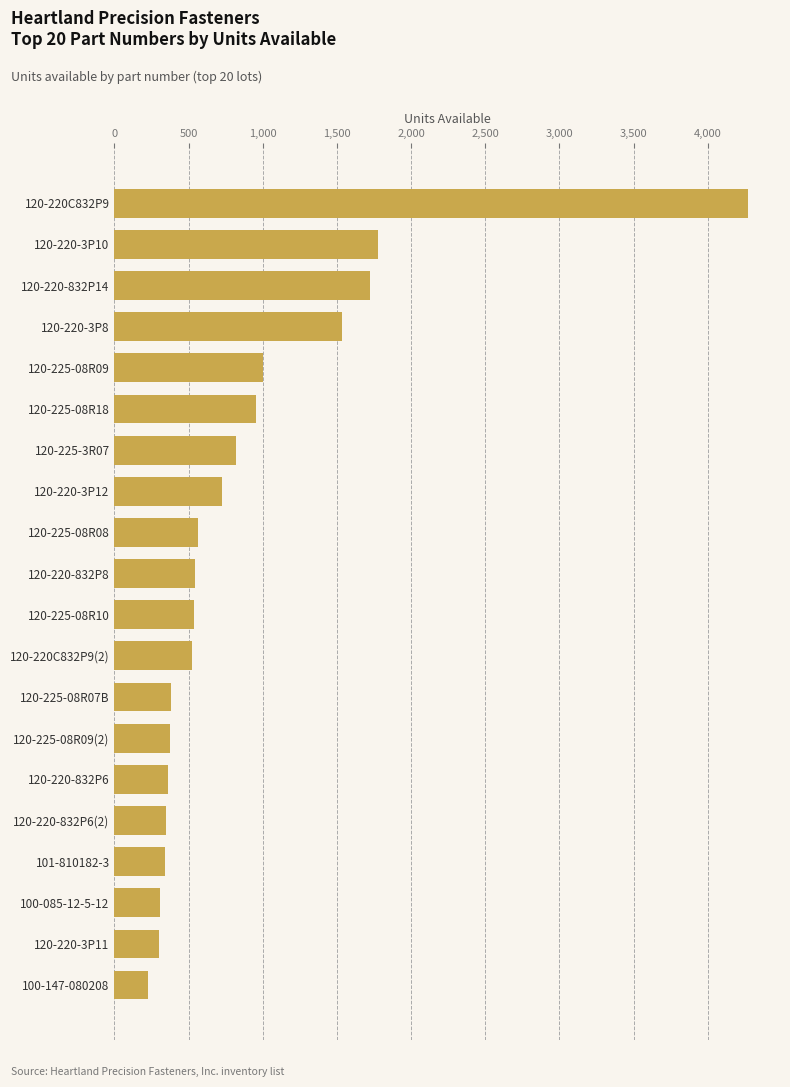

What is the label of the 2nd bar from the bottom?

120-220-3P11